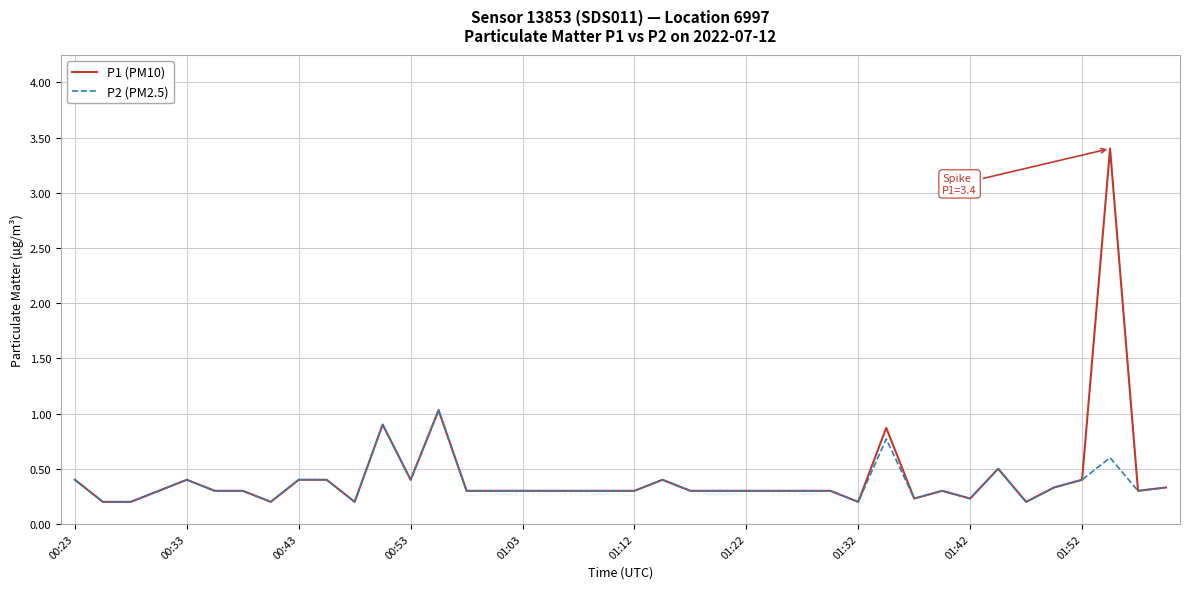

What is the average value of the P2 (PM2.5) series?

0.4